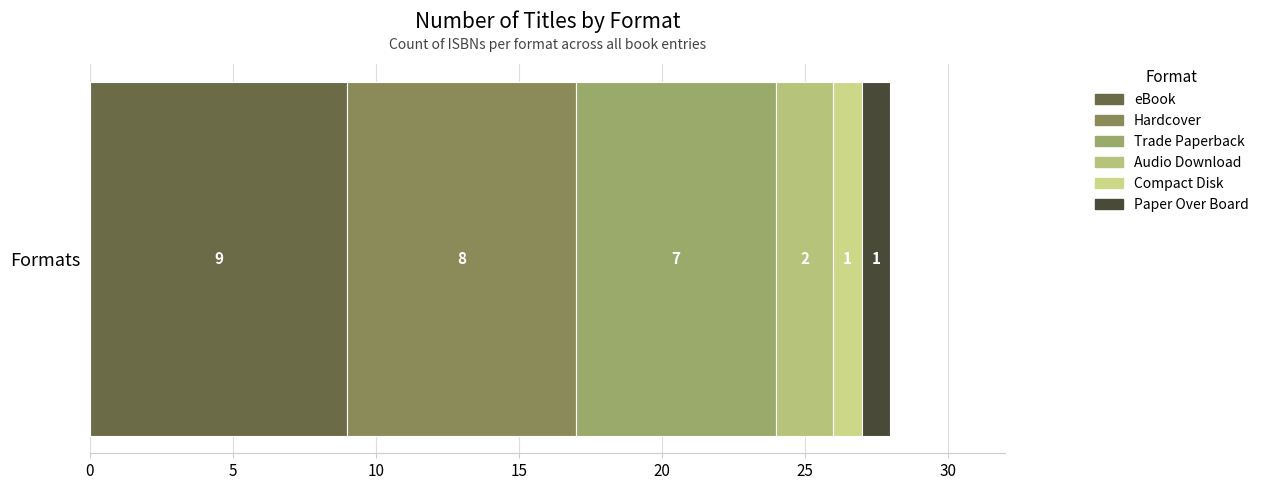

What is the value of the 4th bar from the left?

2